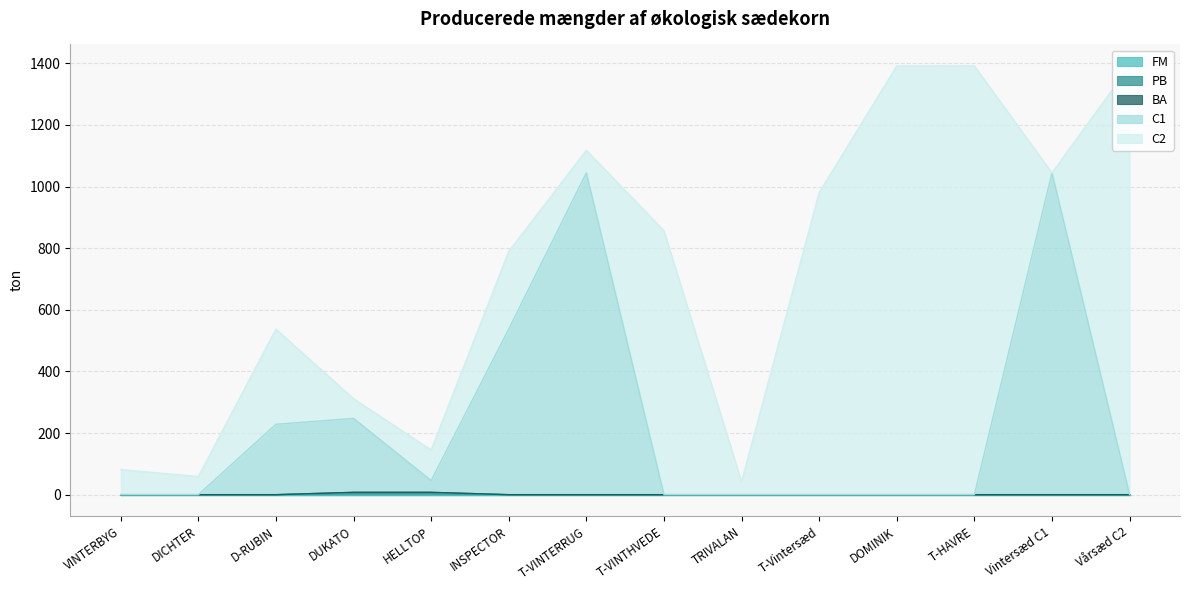

List the series in order of their peak value, lowest first.

FM, BA, PB, C1, C2